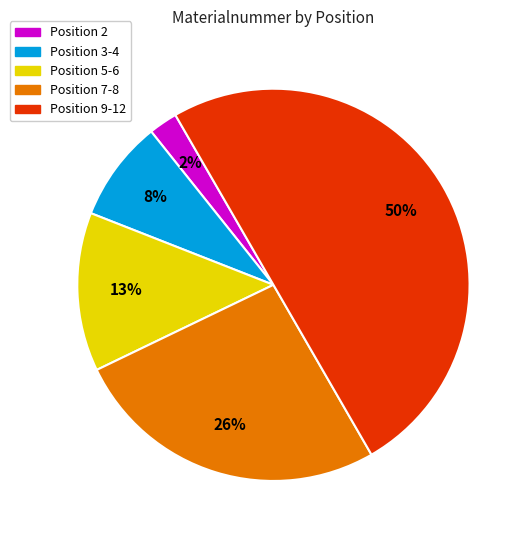

To the nearest percent, what is the difference between the largest and smallest slice percentages?

48%